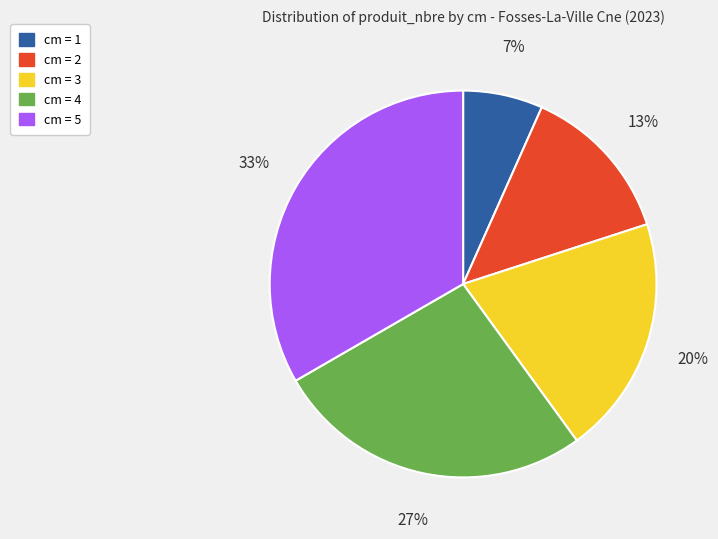

How many segments does this pie chart have?

5